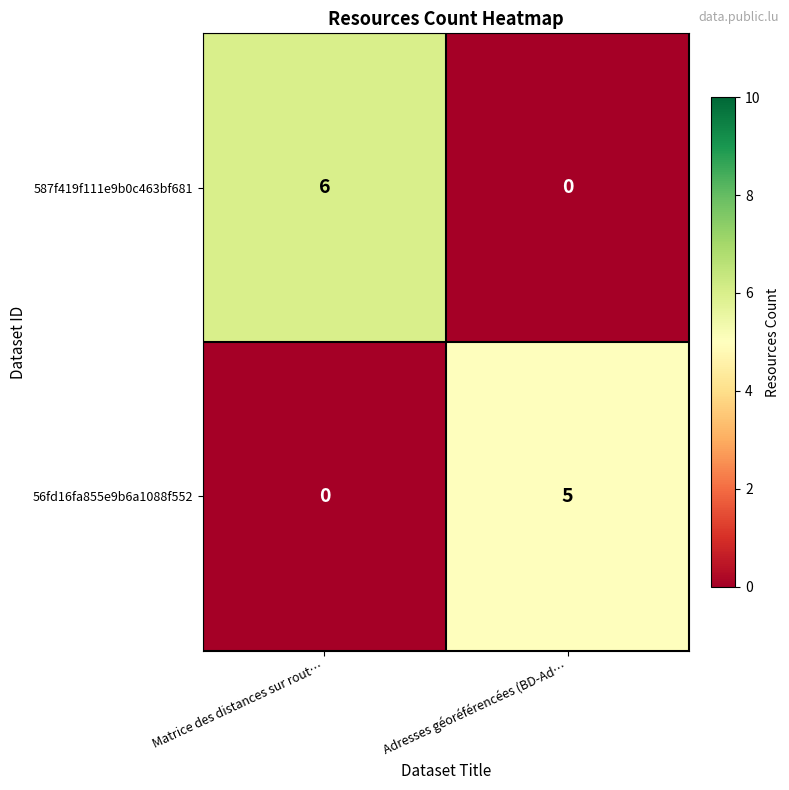

What is the maximum value shown in the chart?

6